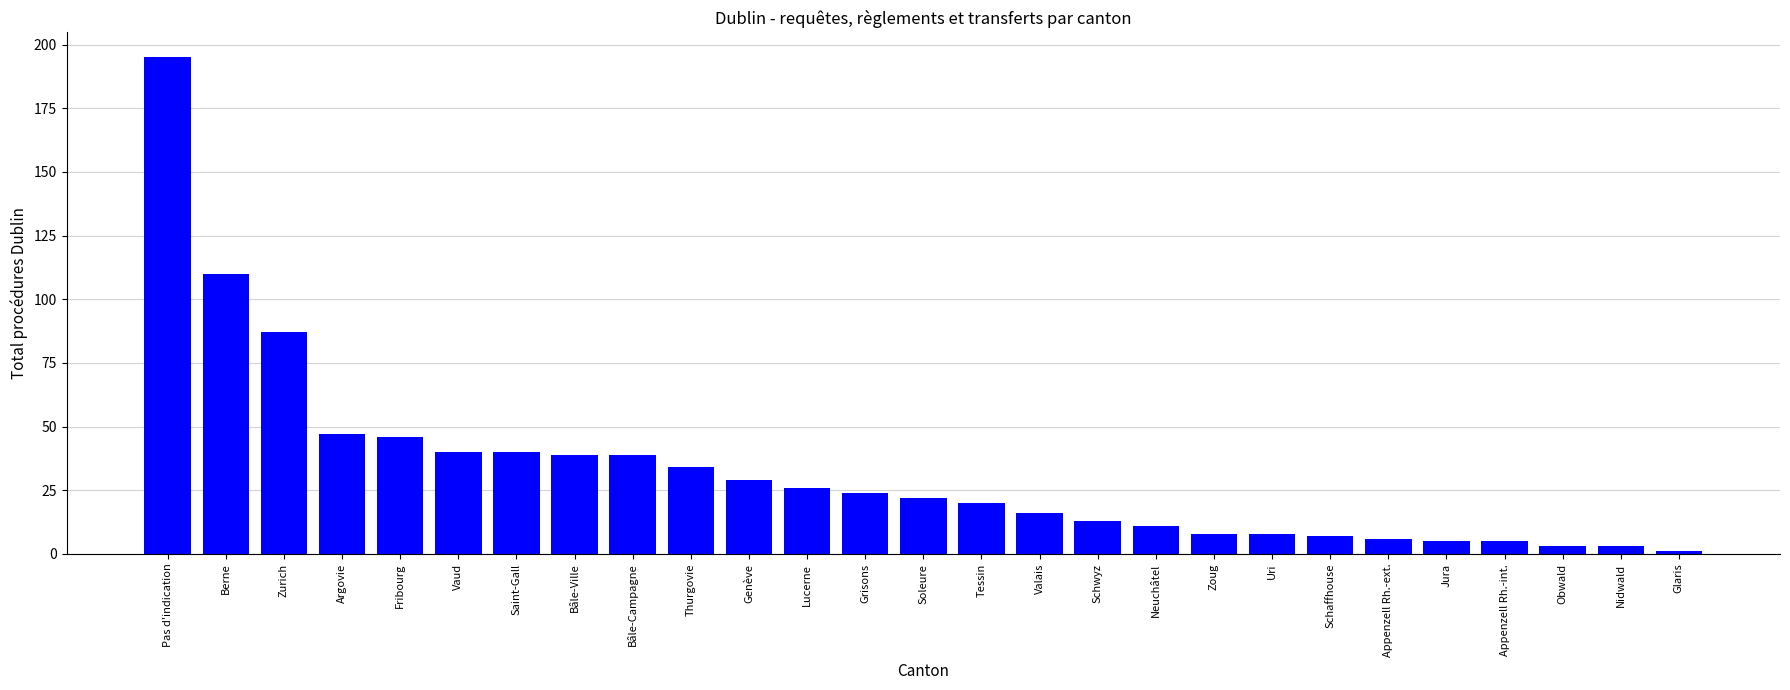

What is the label of the 13th bar from the left?

Grisons